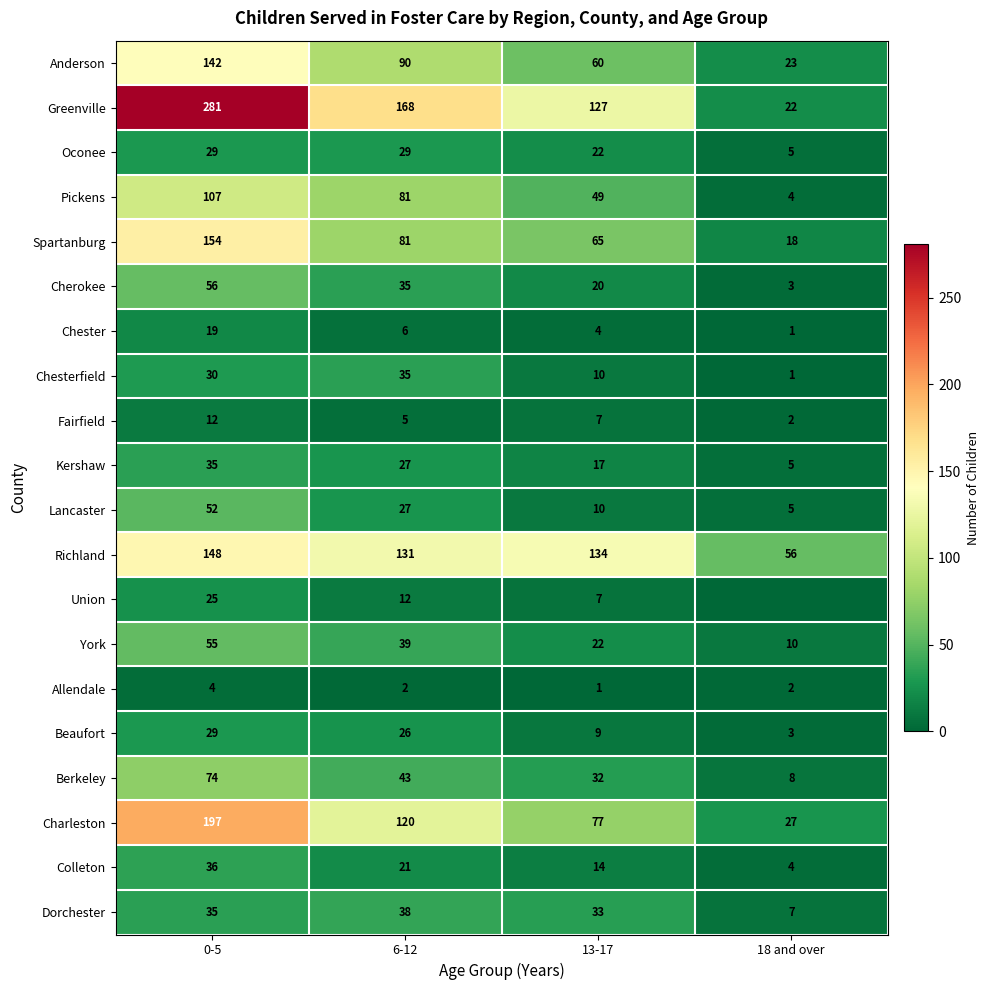

What is the difference between the second highest and second lowest values in the Spartanburg series?

16